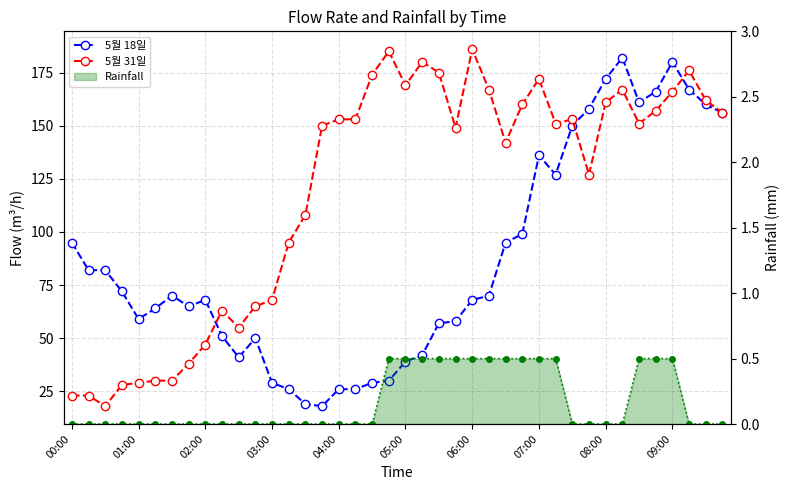

Which series has the widest spread of values?

5월 31일